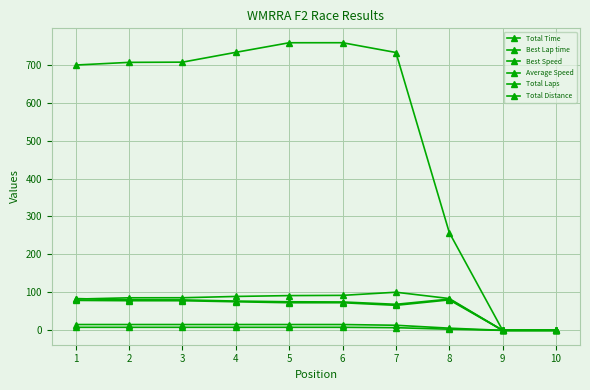

Does the chart have visible grid lines?

Yes